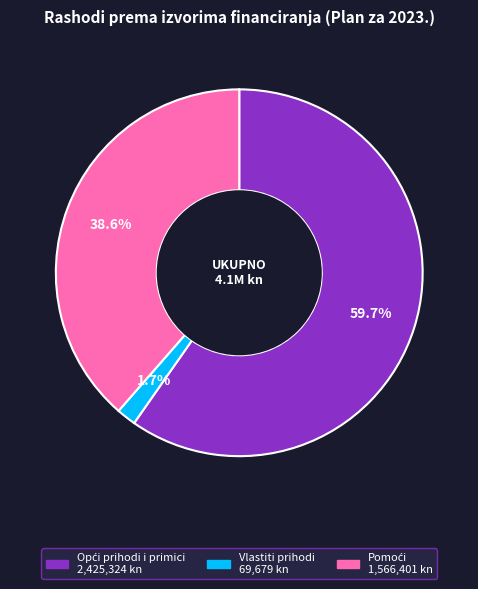

Which category has the smallest portion of the pie?

Vlastiti prihodi